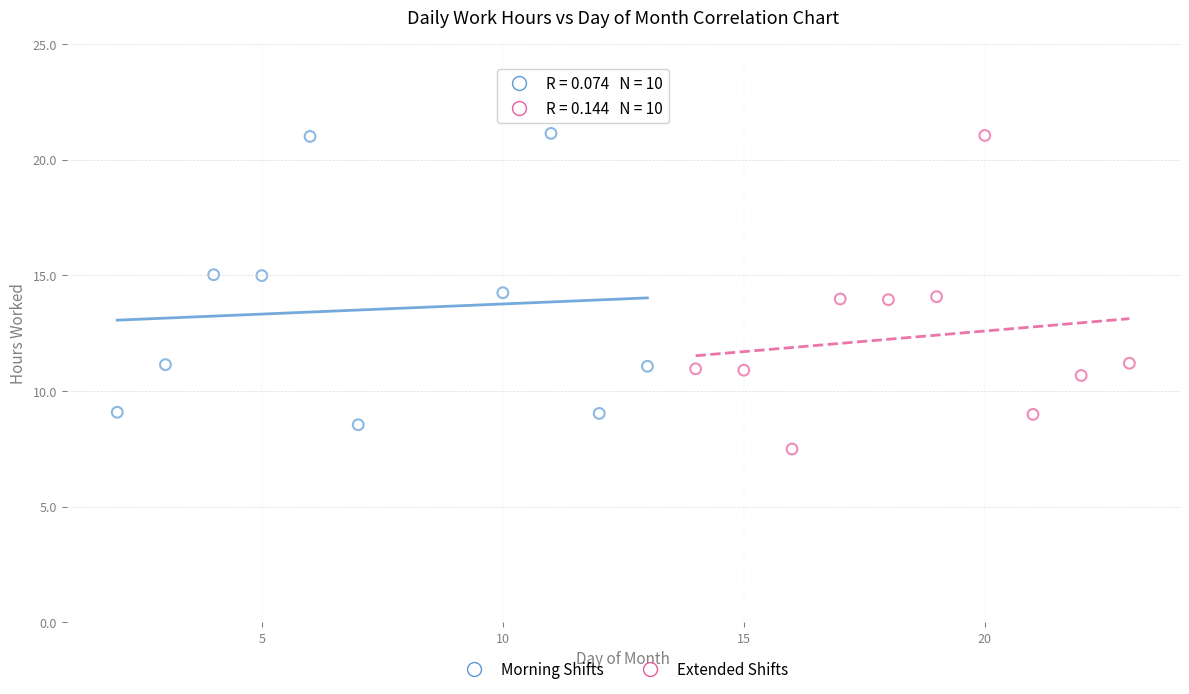

What are all the series names shown in the legend?

Morning Shifts, Extended Shifts